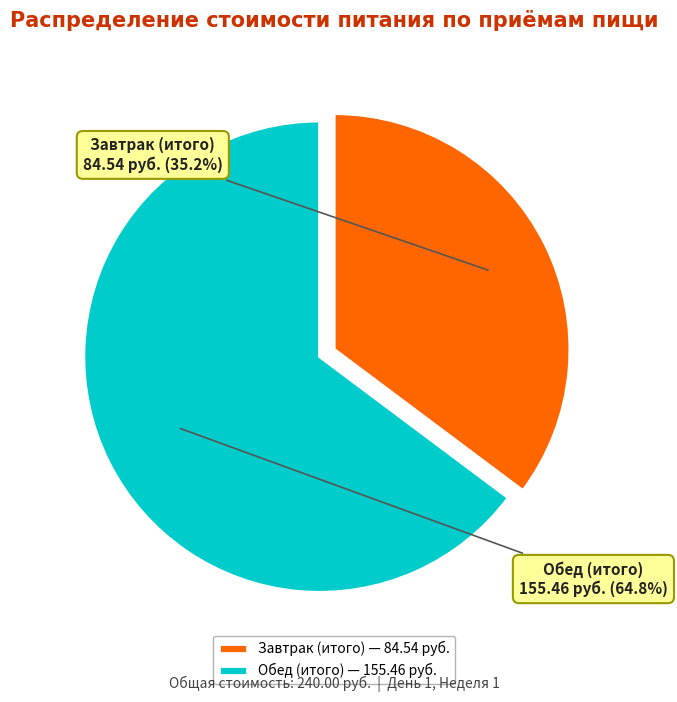

Is the sum of Обед (итого) and Завтрак (итого) greater than half?

Yes